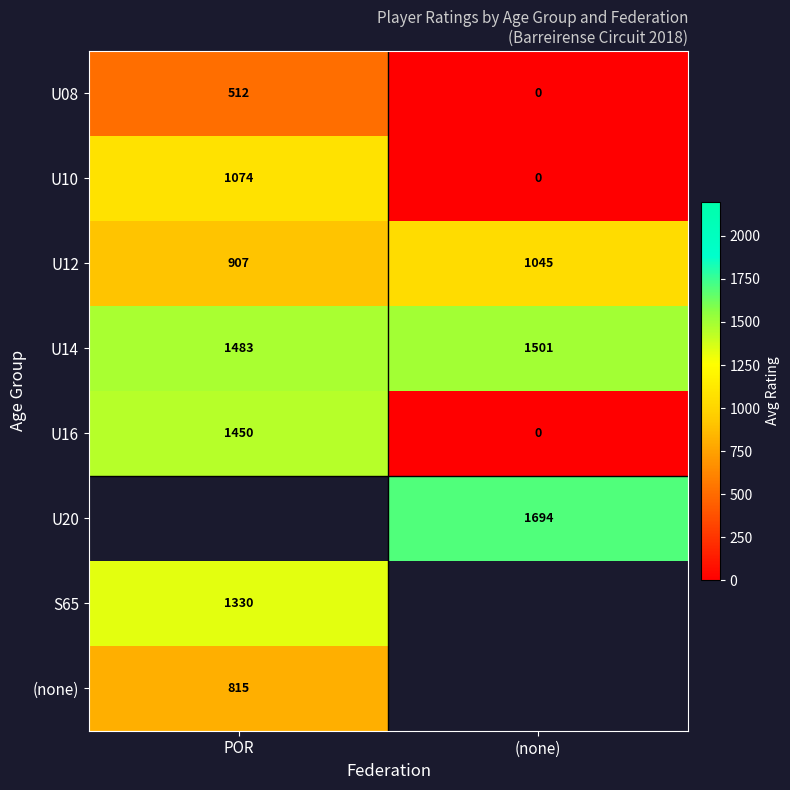

What is the difference between the U08 values at (none) and POR?

512